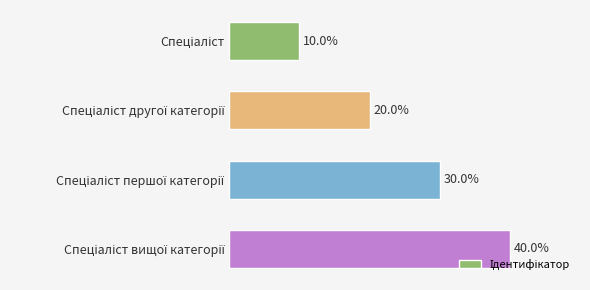

Count the number of categories in the chart.

4